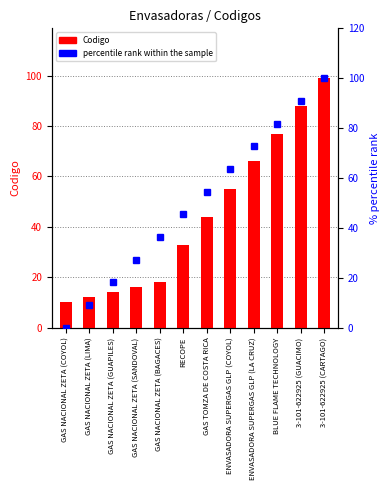

At which category is the sum across all series the highest?

3-101-622925 (CARTAGO)